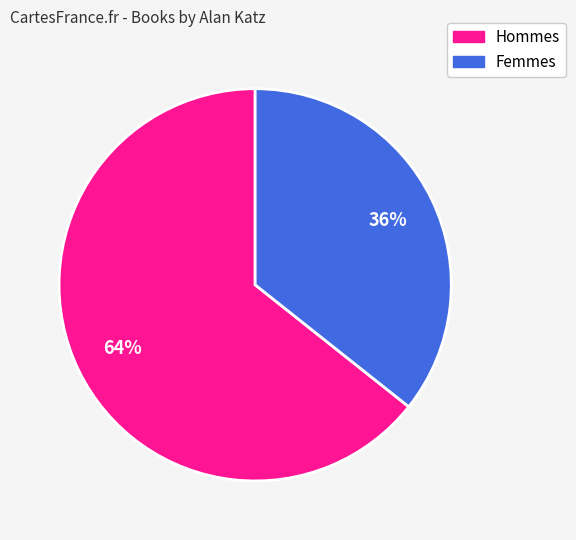

To the nearest percent, what is the average slice percentage?

50%